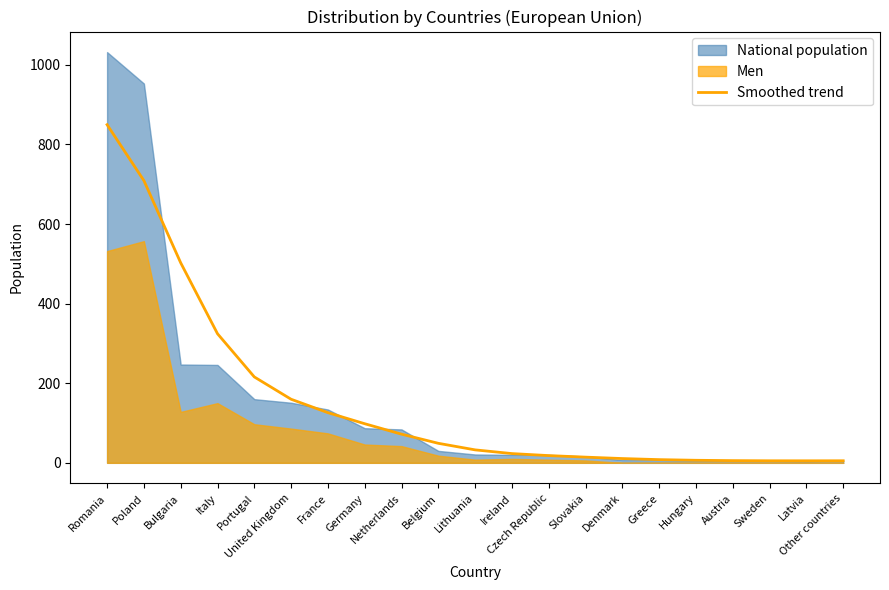

Read the value at Other countries.

5.2